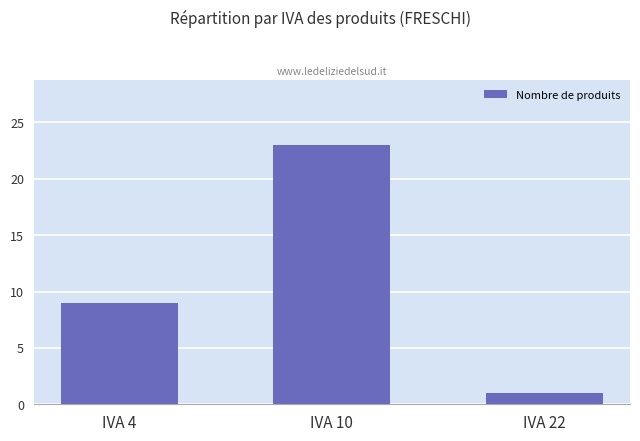

What is the difference between the values at IVA 22 and IVA 4?

8